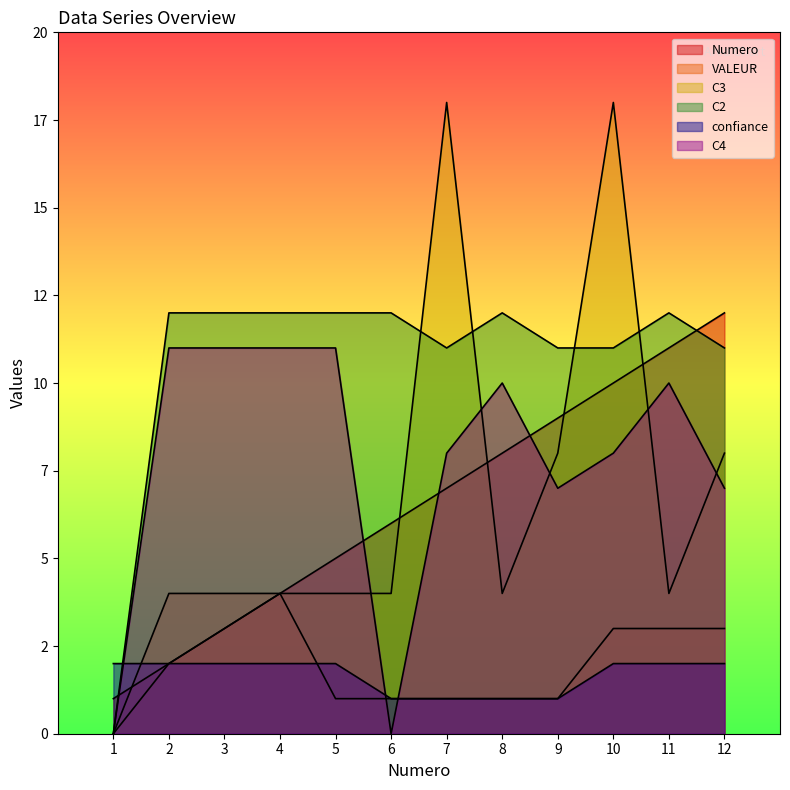

At 4, list the series in order from smallest to largest.

confiance, Numero, VALEUR, C3, C4, C2